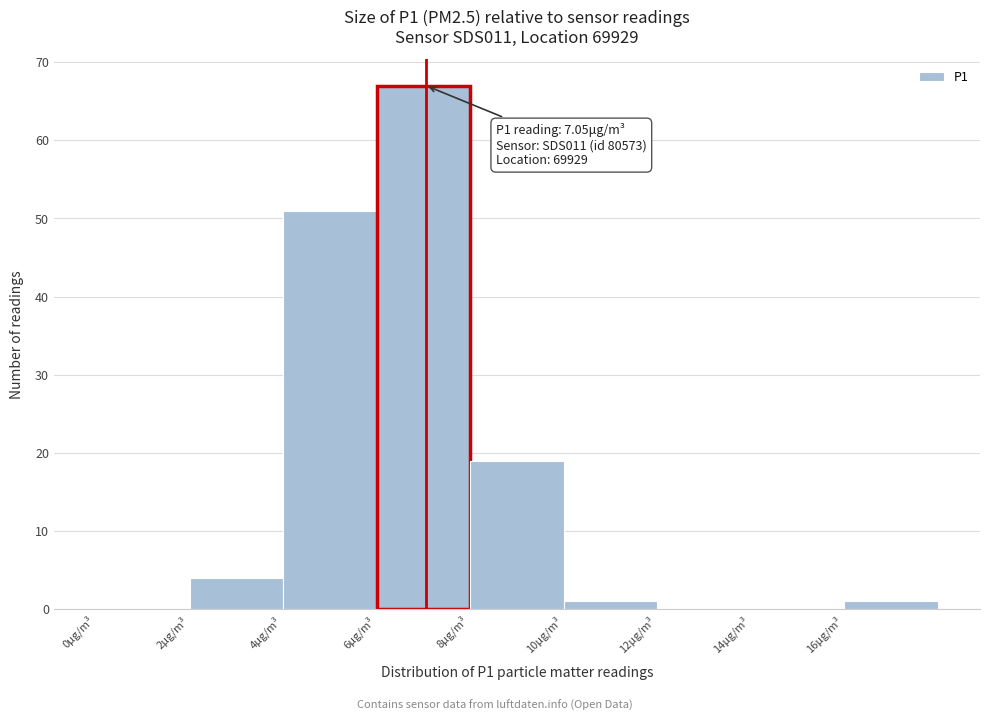

Over which range of the x-axis is the bar tallest?

6 to 8